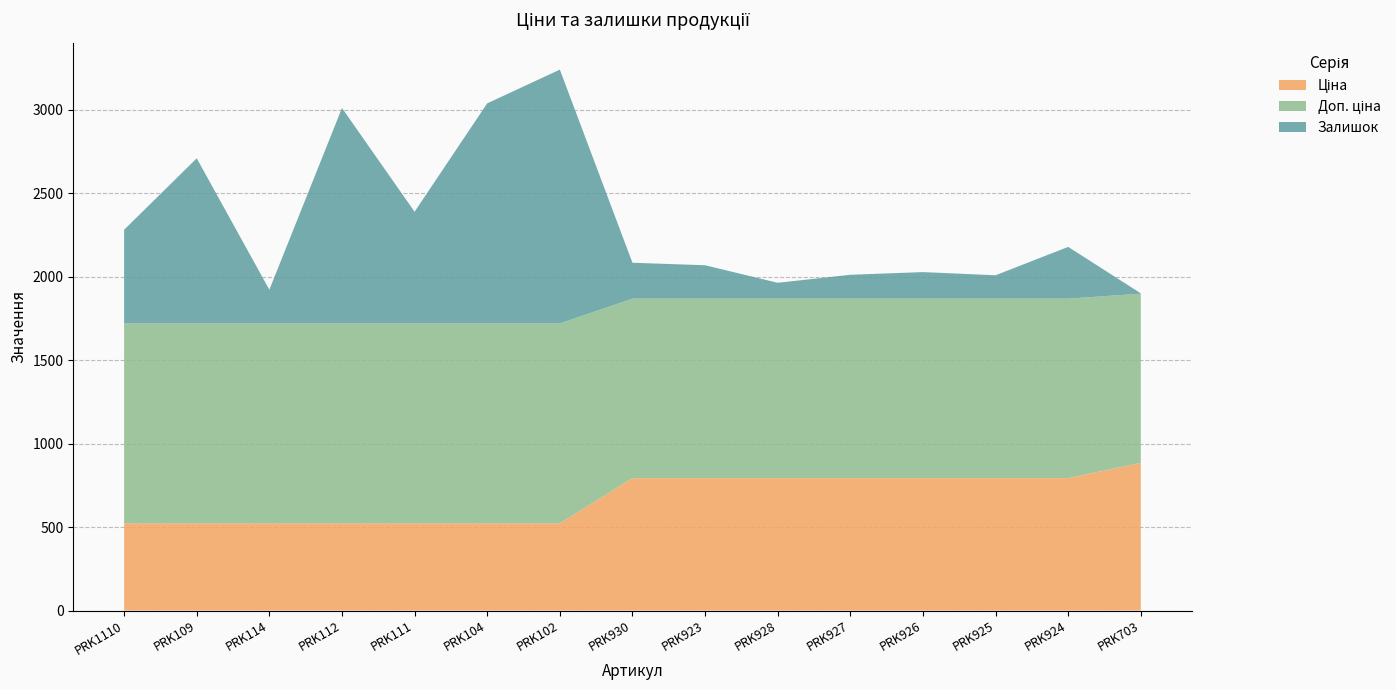

Reading left to right, extract all data points from this chart.

Ціна: PRK1110=522.2	PRK109=522.2	PRK114=522.2	PRK112=522.2	PRK111=522.2	PRK104=522.2	PRK102=522.2	PRK930=793.0	PRK923=793.0	PRK928=793.0	PRK927=793.0	PRK926=793.0	PRK925=793.0	PRK924=793.0	PRK703=884.2
Доп. ціна: PRK1110=1197.0	PRK109=1197.0	PRK114=1197.0	PRK112=1197.0	PRK111=1197.0	PRK104=1197.0	PRK102=1197.0	PRK930=1074.6	PRK923=1074.6	PRK928=1074.6	PRK927=1074.6	PRK926=1074.6	PRK925=1074.6	PRK924=1074.6	PRK703=1013.2
Залишок: PRK1110=561.0	PRK109=989.0	PRK114=202.0	PRK112=1290.0	PRK111=669.0	PRK104=1318.0	PRK102=1520.0	PRK930=215.0	PRK923=200.0	PRK928=95.0	PRK927=143.0	PRK926=159.0	PRK925=140.0	PRK924=310.0	PRK703=2.0